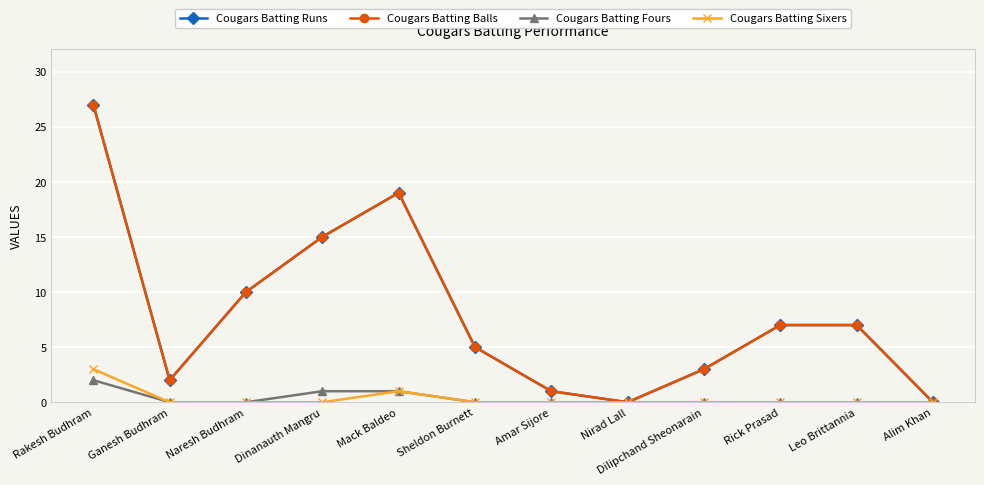

What is the label of the 4th point from the left?

Dinanauth Mangru